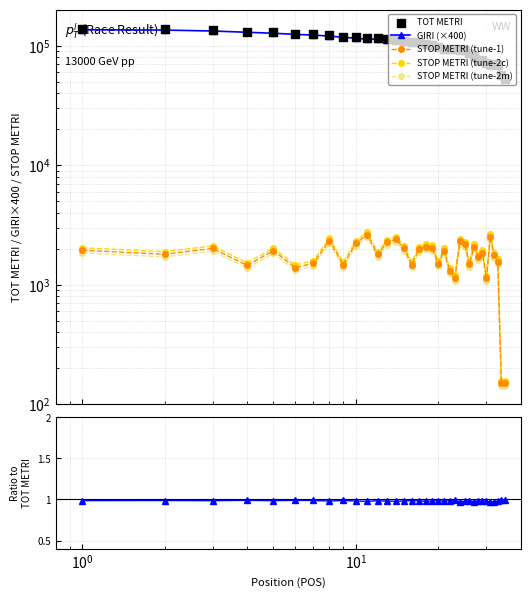

At how many categories does at least one series exceed 111622?

14